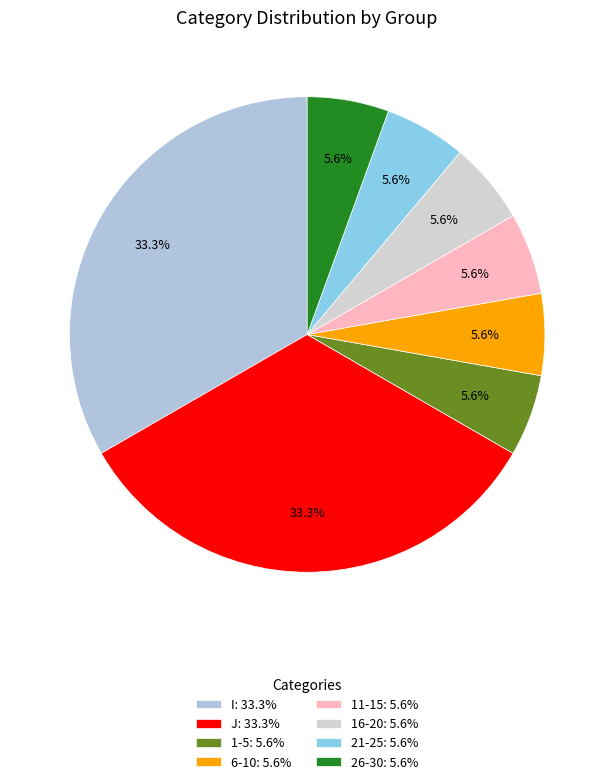

How many slices are in this pie chart?

8